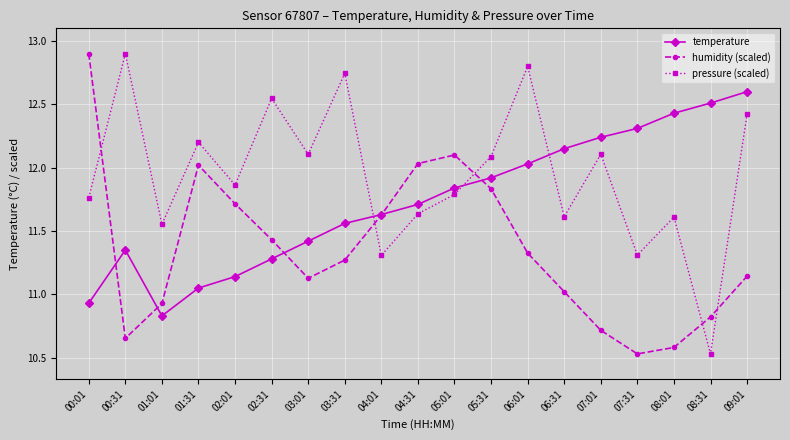

Is this an area chart (filled region under the line)?

No